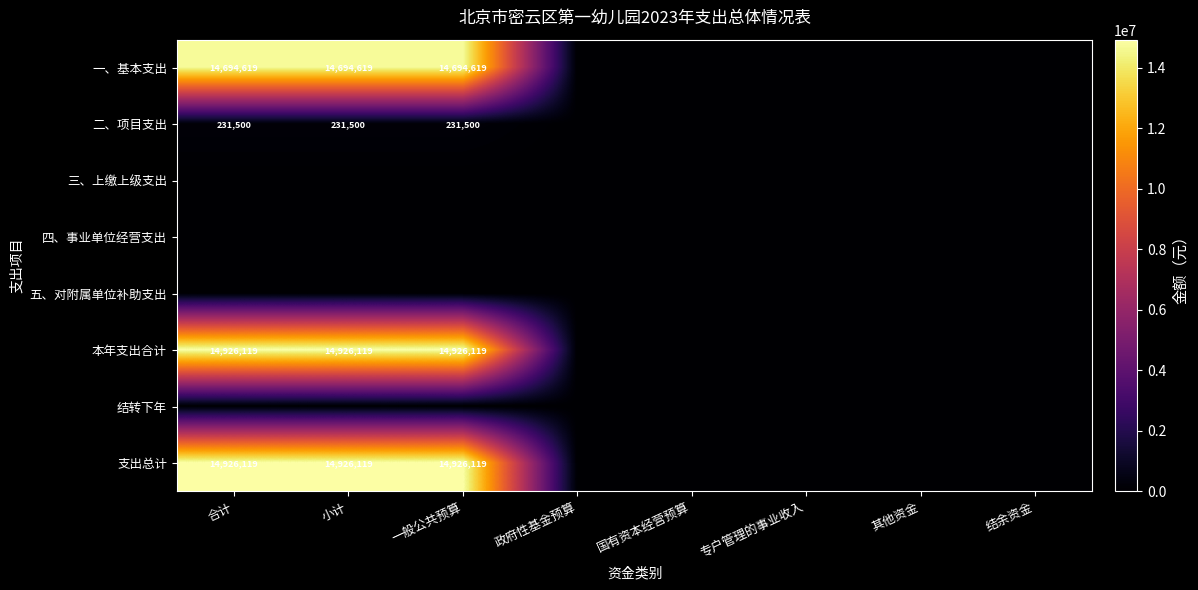

List the labels in order of 本年支出合计 value, smallest first.

政府性基金预算, 国有资本经营预算, 专户管理的事业收入, 其他资金, 结余资金, 合计, 小计, 一般公共预算